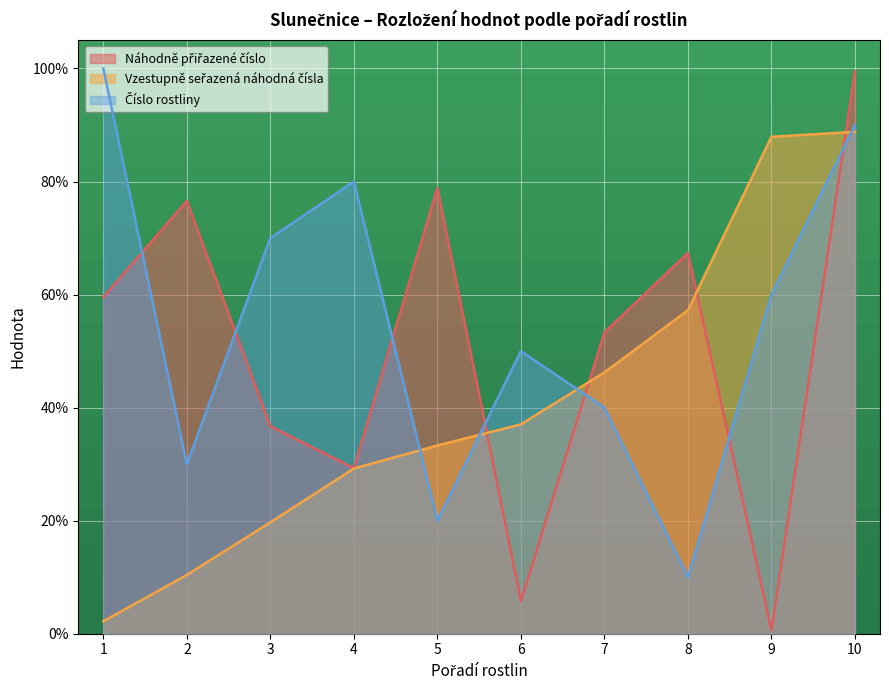

The value of Náhodně přiřazené číslo at 8 is 0.7. True or false?

True